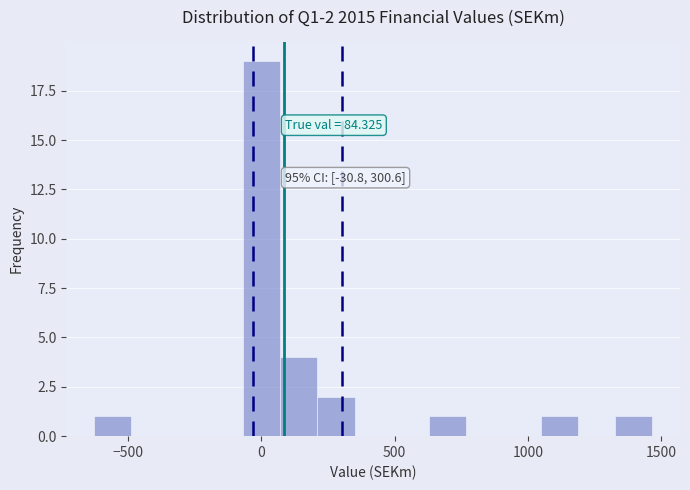

Around what value on the x-axis is the tallest bar? Give the approximate position of its centre, as read against the axis.

0